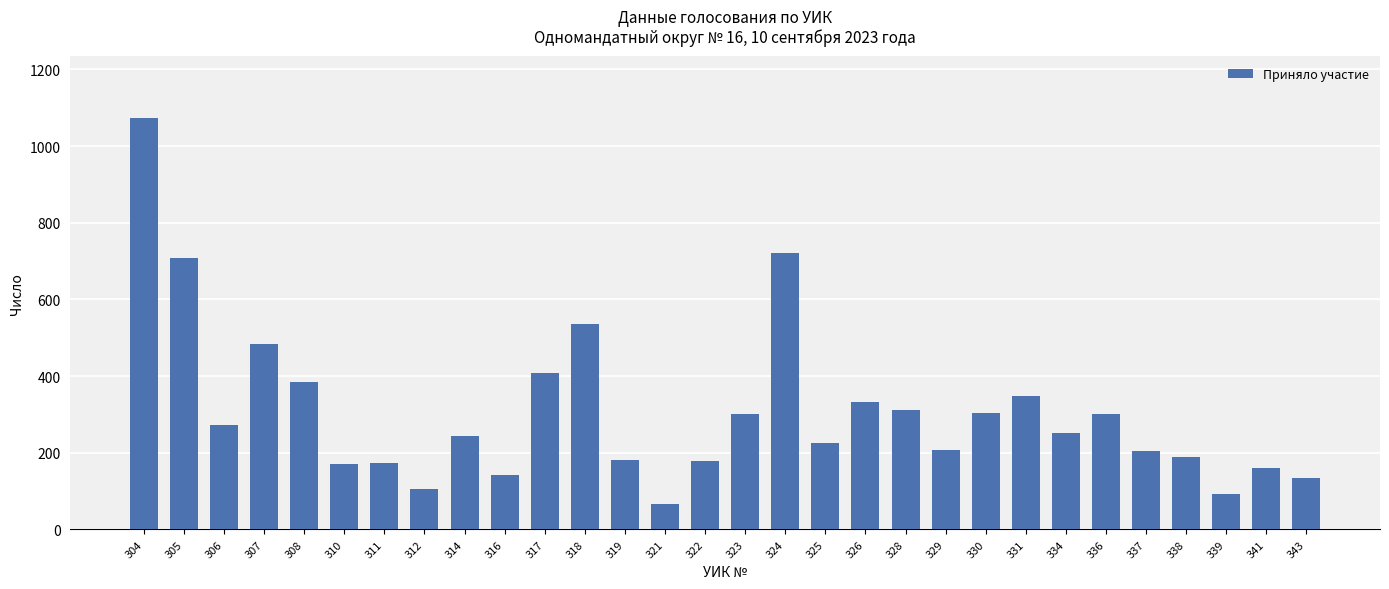

Does the chart contain stacked bars?

No